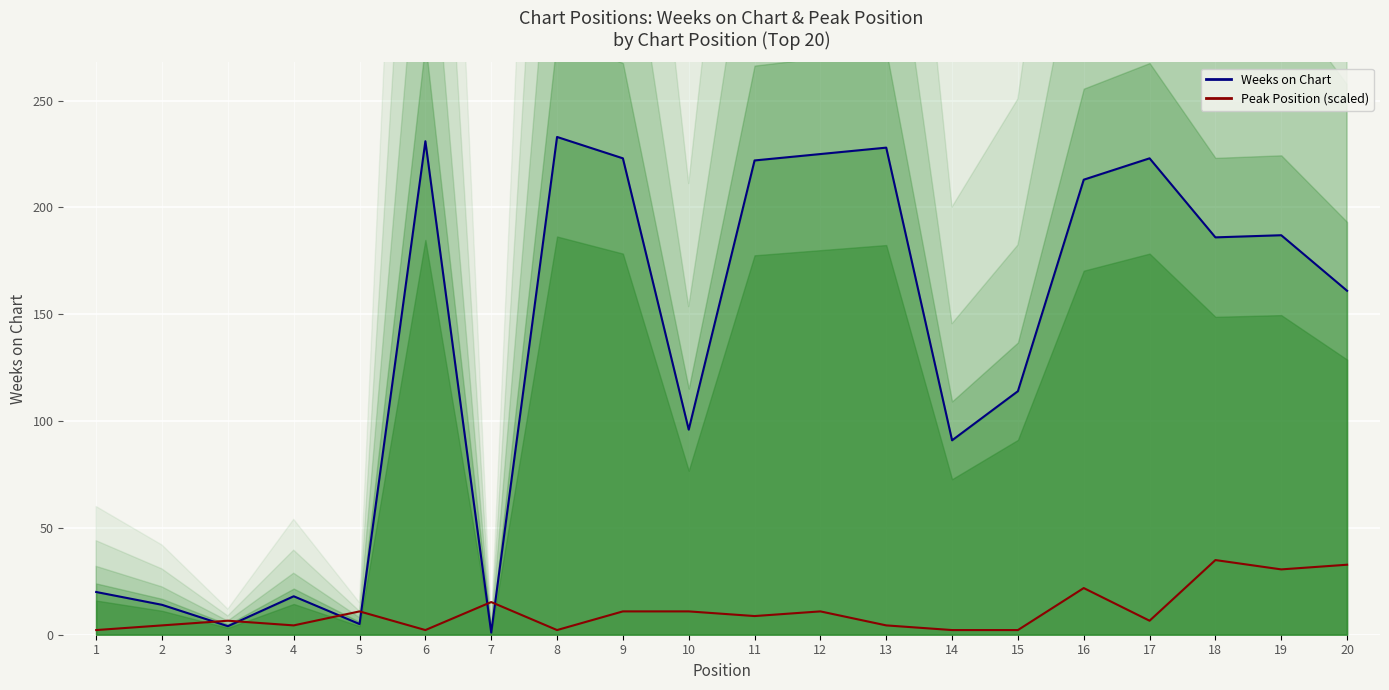

How many interior local valleys does the Weeks on Chart series have?

6